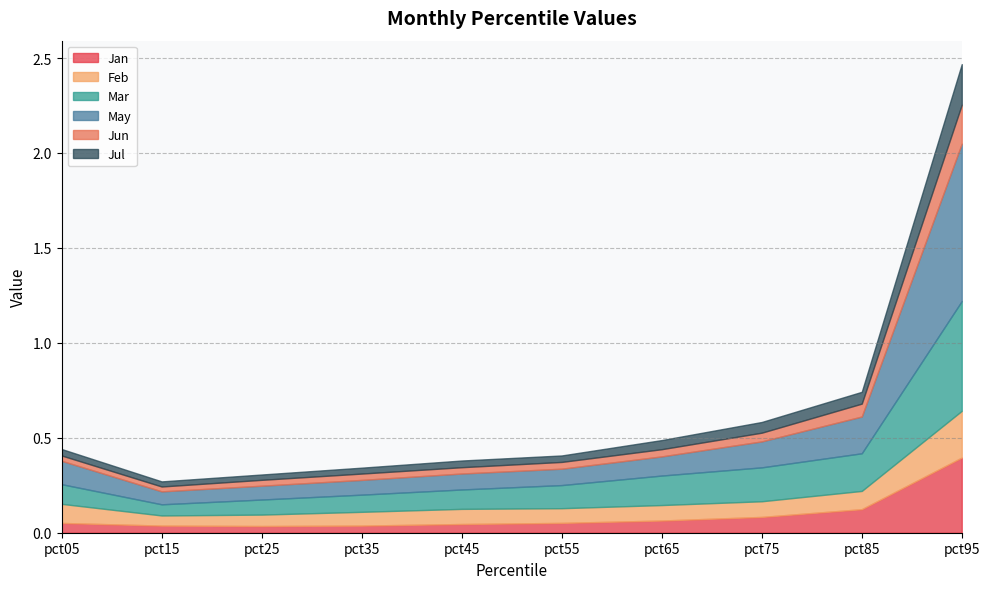

At how many categories does at least one series exceed 0?

10